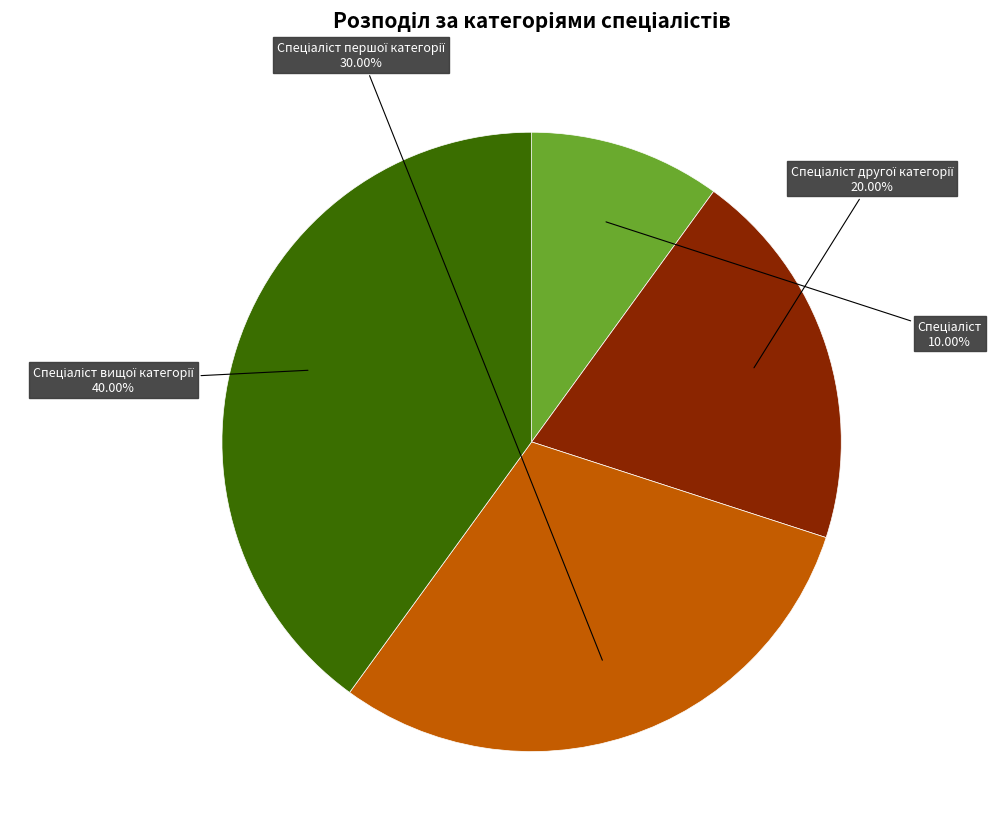

To the nearest percent, what is the difference between the largest and smallest slice percentages?

30%